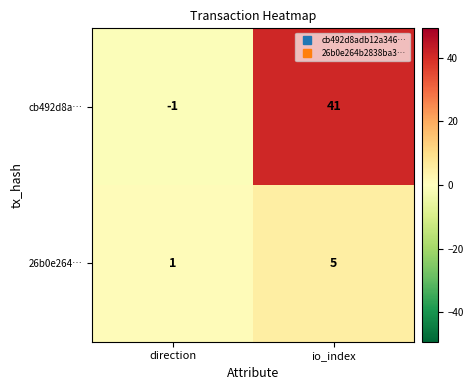

At which label is 26b0e264… closest to 3?

direction